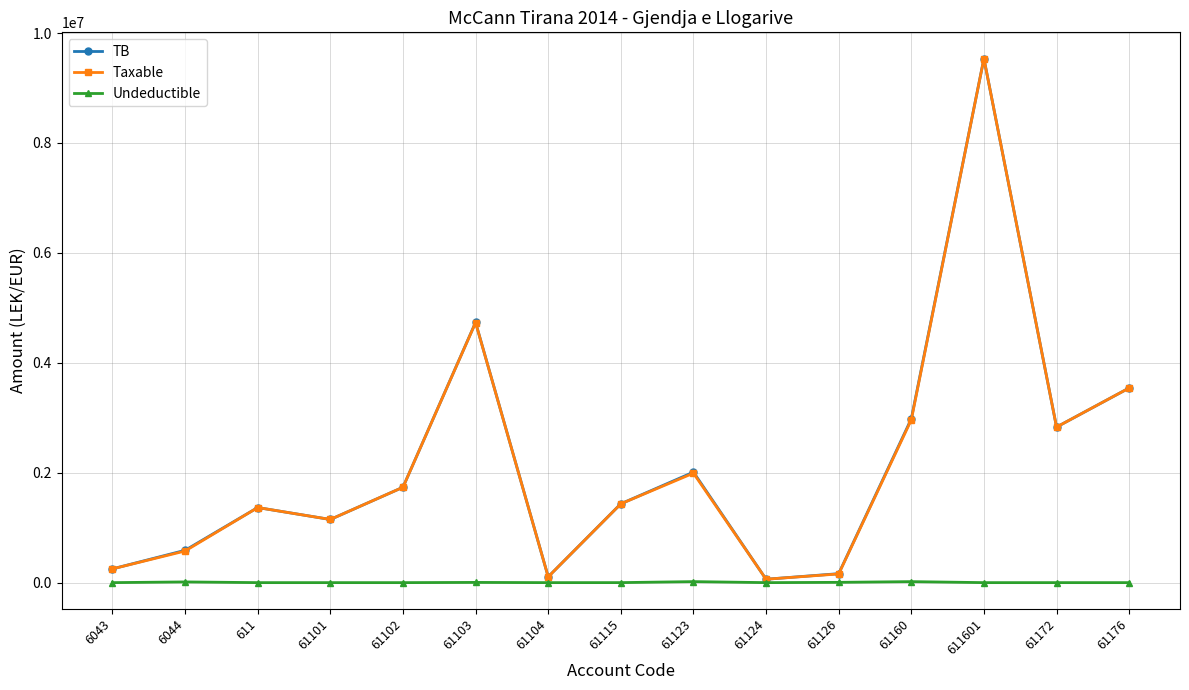

True or false: Taxable has more than 0 interior local peaks.

True